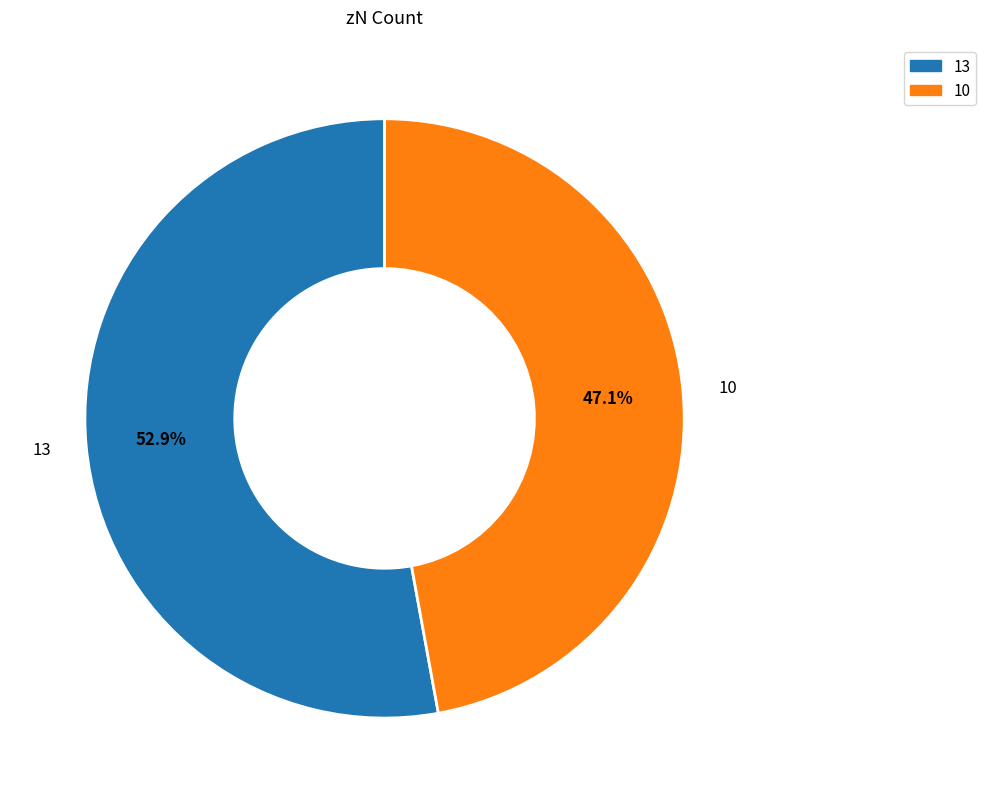

True or false: 10 accounts for 47% of the total.

True